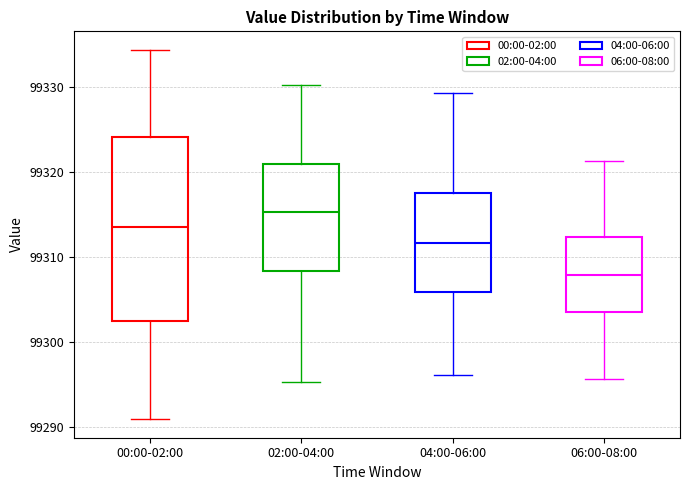

Where is the upper edge of the box for 04:00-06:00 on the y-axis? The values are not printed on the chart, so give them approximately, as read against the axis.

99318